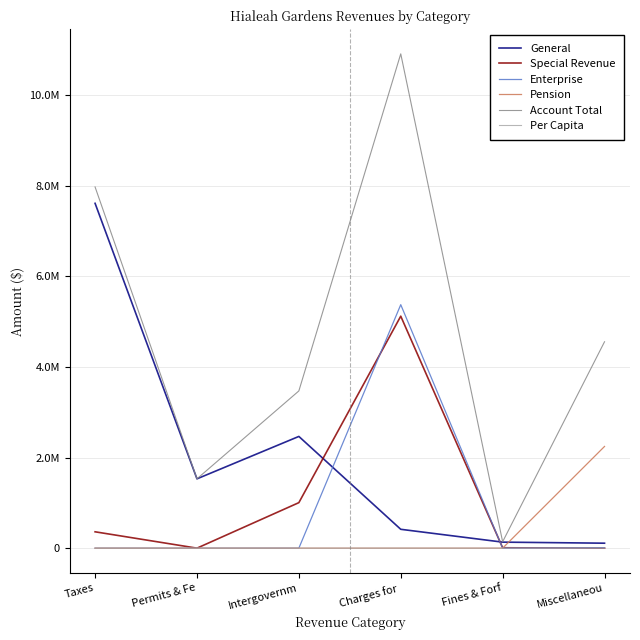

Is the value of Special Revenue at Fines & Forf greater than the value of Account Total at Taxes?

No